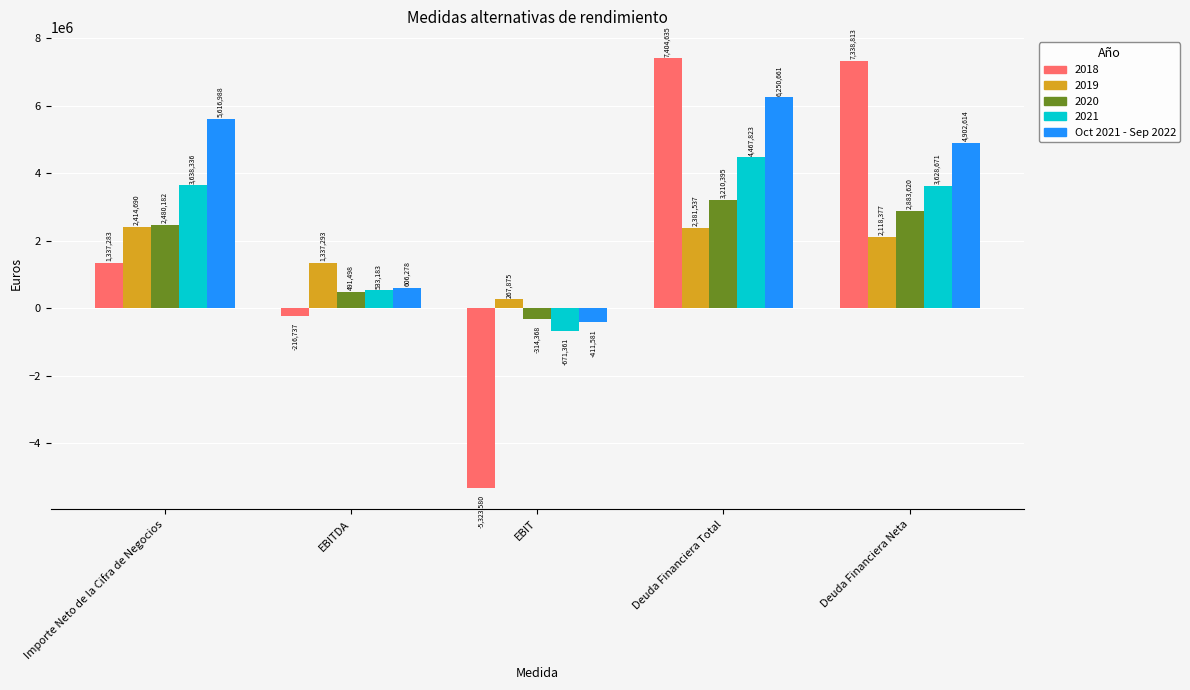

At which category does the chart reach its peak across all series?

Deuda Financiera Total